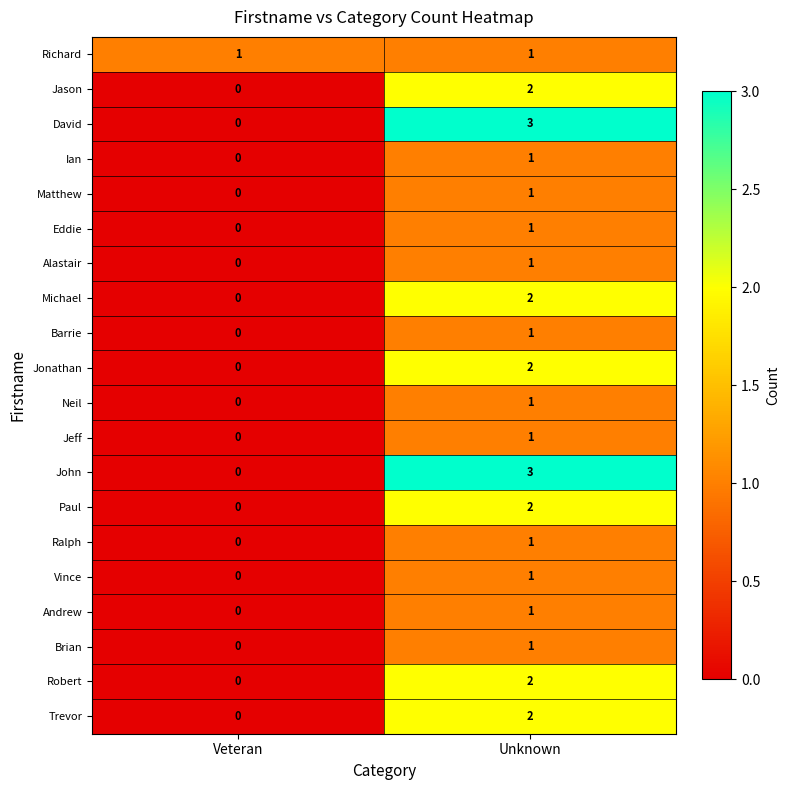

Where is Barrie nearest to the value 0?

Veteran